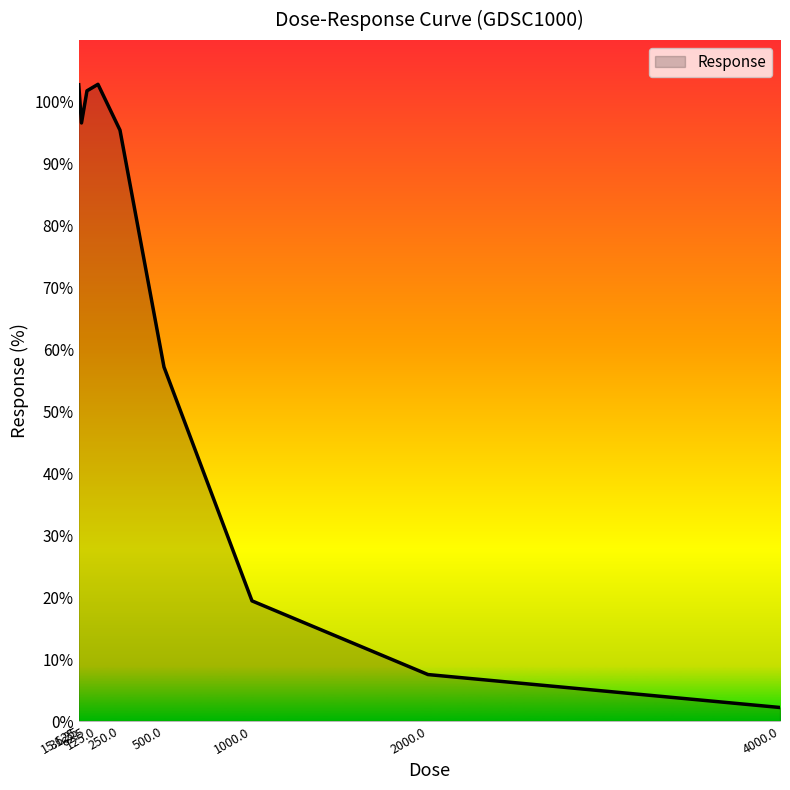

Which category has the lowest value across all series?

4000.0